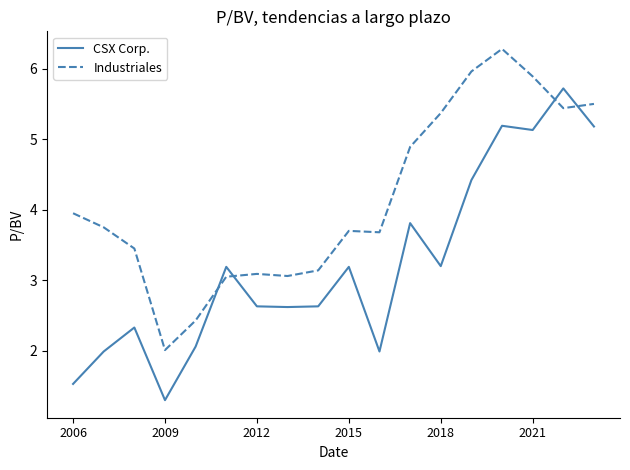

Count the number of data series in this chart.

2